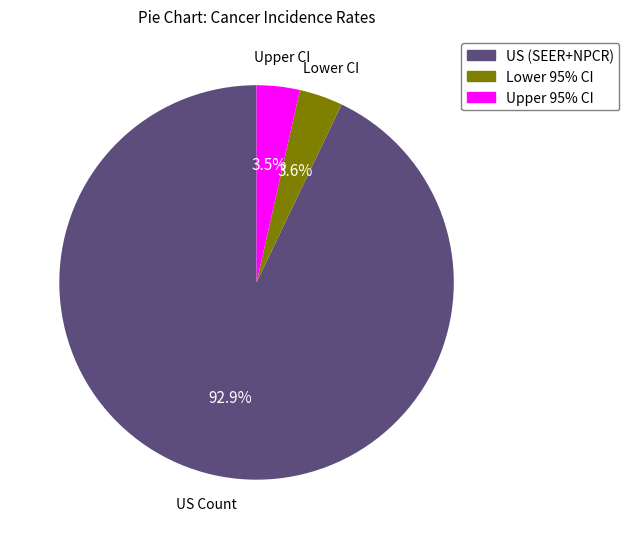

Is Lower 95% CI the majority of the pie?

No